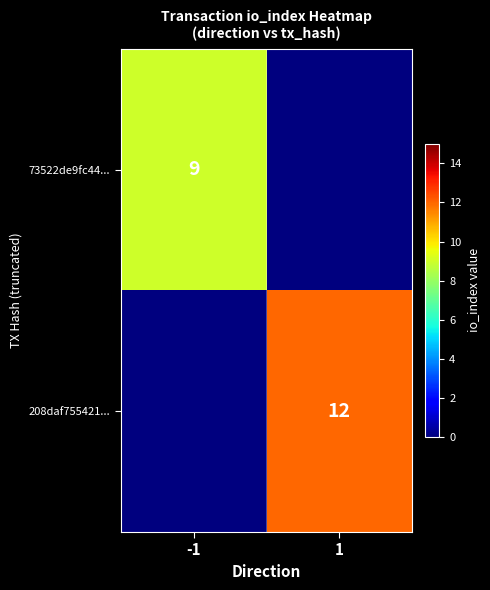

The value of 73522de9fc44... at -1 is 12. True or false?

False